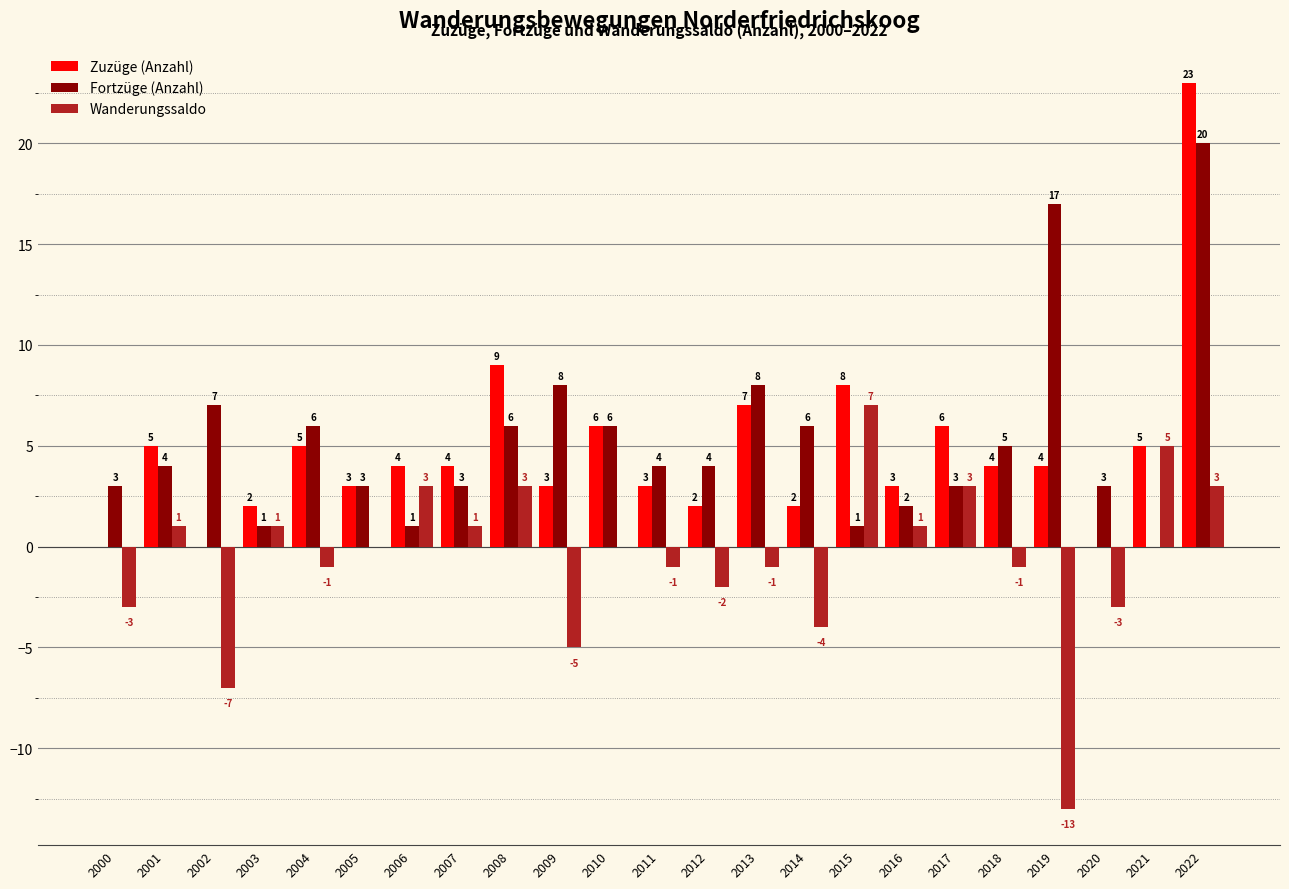

Between 2005 and 2018, which series saw the biggest shift?

Fortzüge (Anzahl)